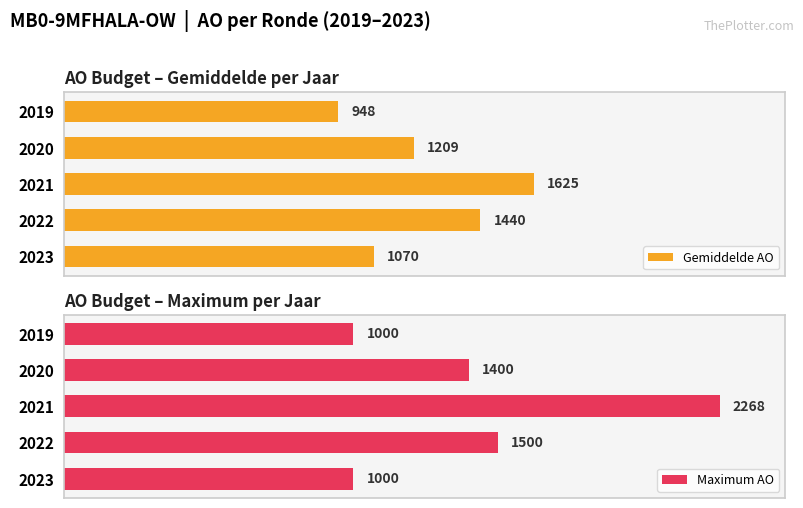

List the labels in order of Gemiddelde AO value, largest first.

2021, 2022, 2020, 2023, 2019